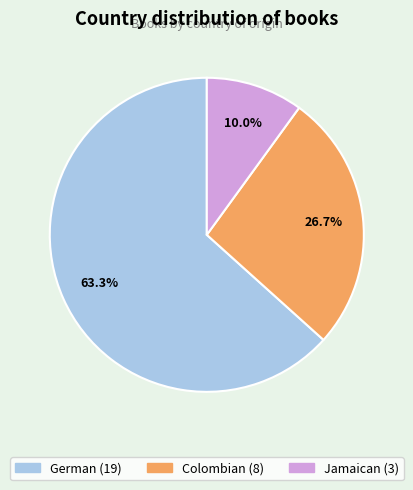

What is the total percentage of German and Jamaican?

73.3%